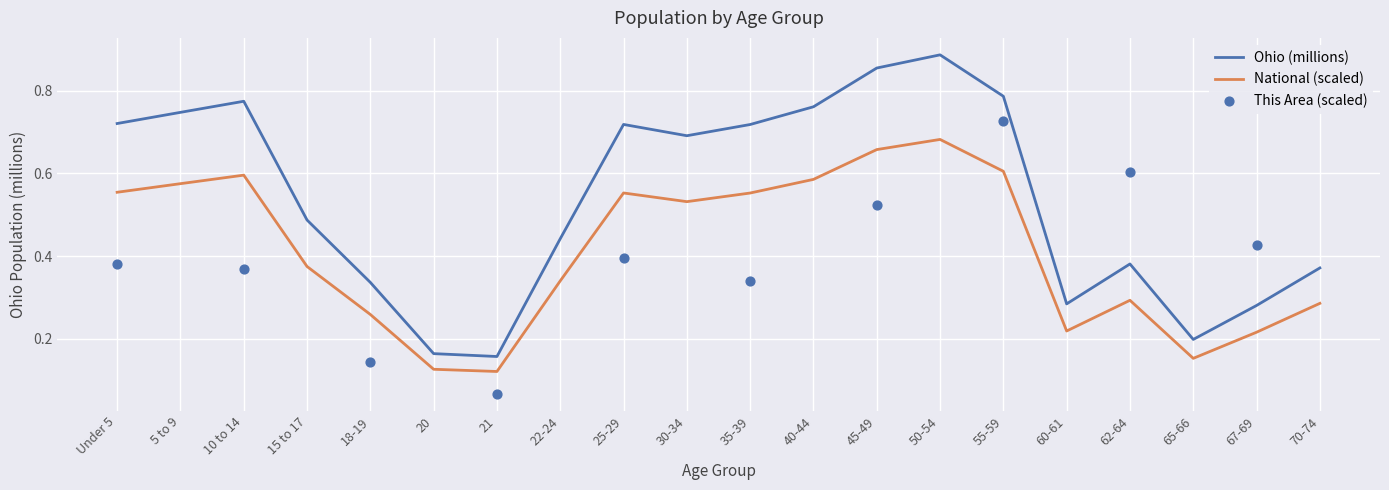

True or false: Ohio (millions) and National (scaled) intersect in this chart.

False